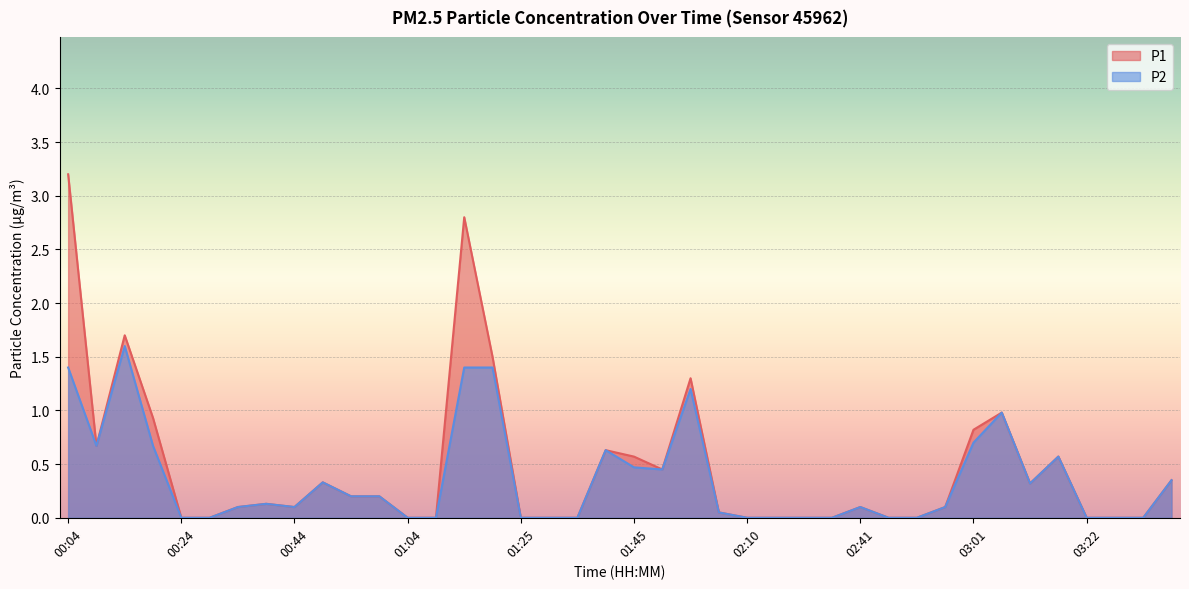

How many interior local peaks does the P2 series have?

8